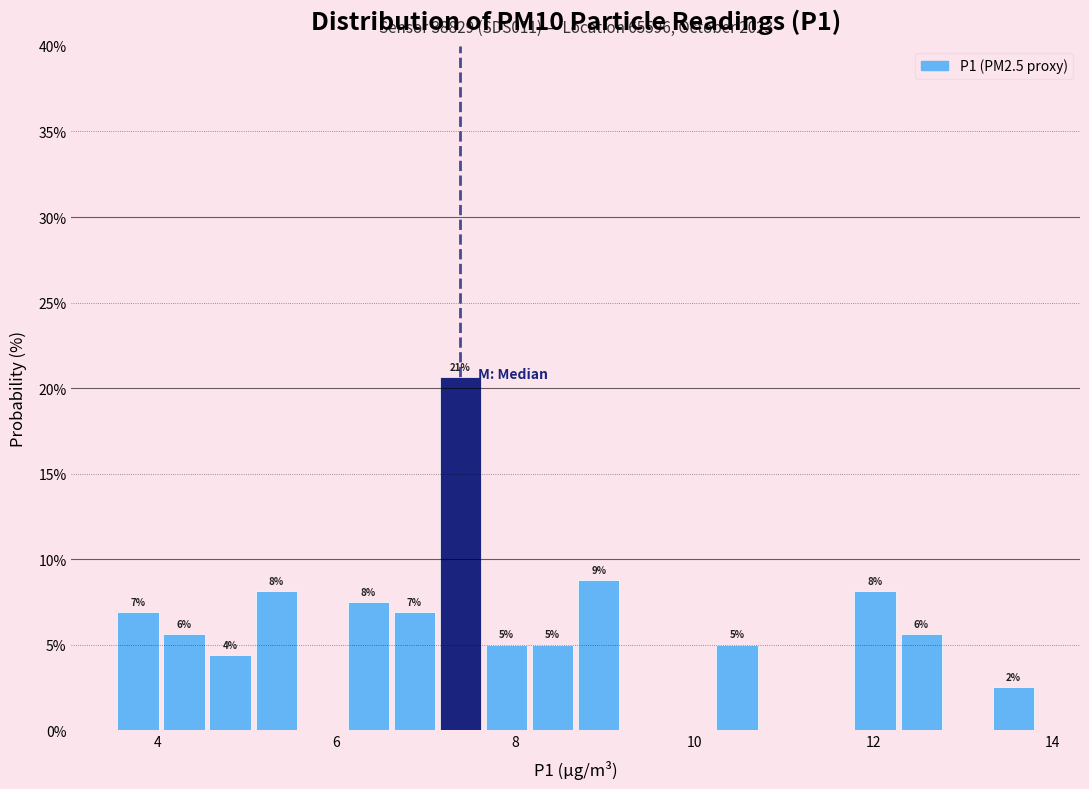

Around what value on the x-axis is the tallest bar? Give the approximate position of its centre, as read against the axis.

7.4